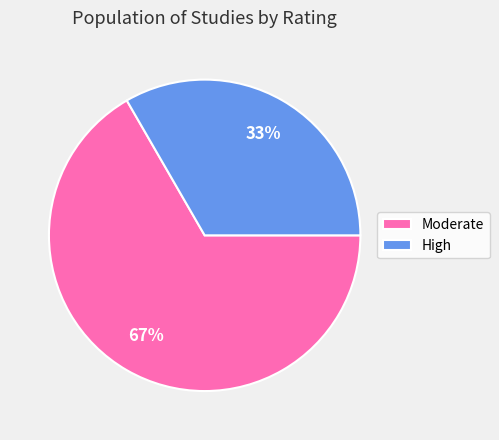

Which has a higher value, Moderate or High?

Moderate